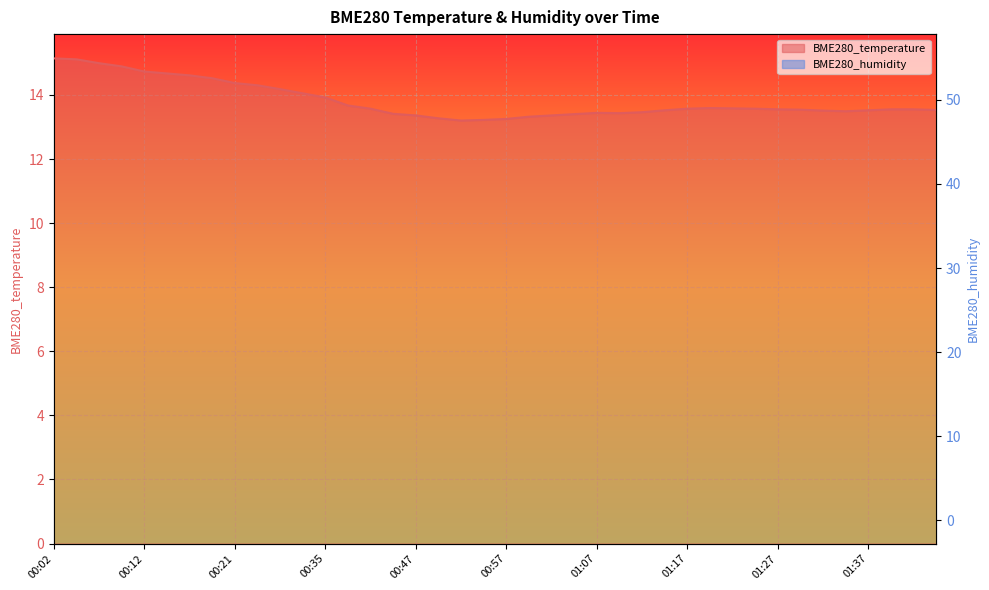

True or false: BME280_temperature has a value of 13.6 at 01:27.

True